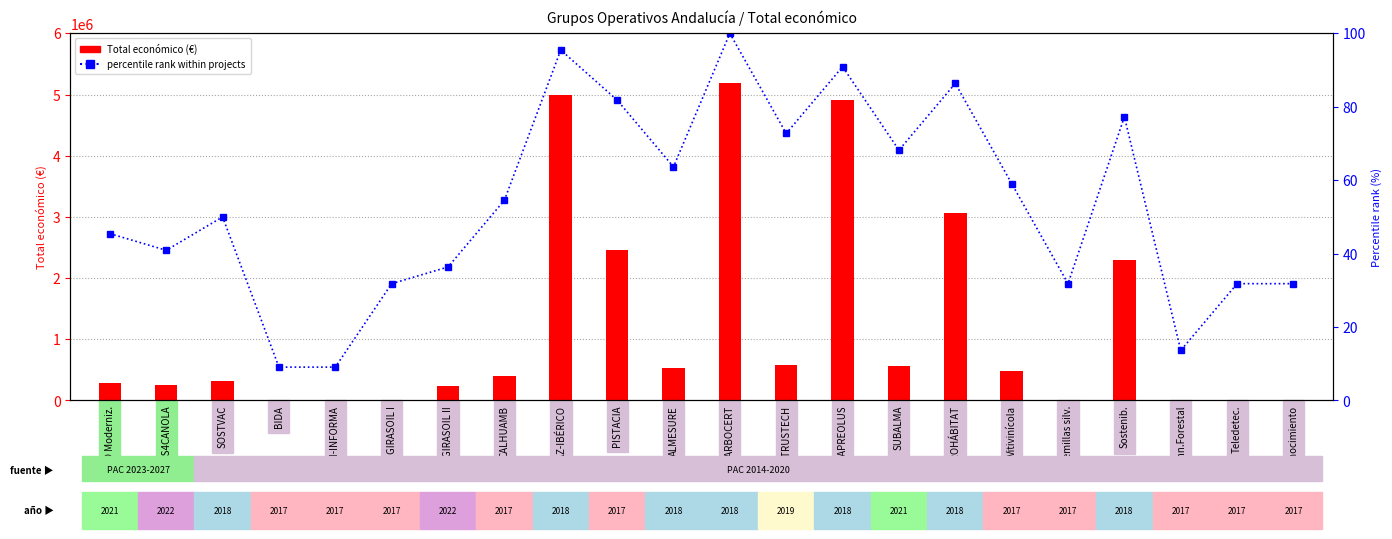

What is the greatest value displayed?

5187255.0